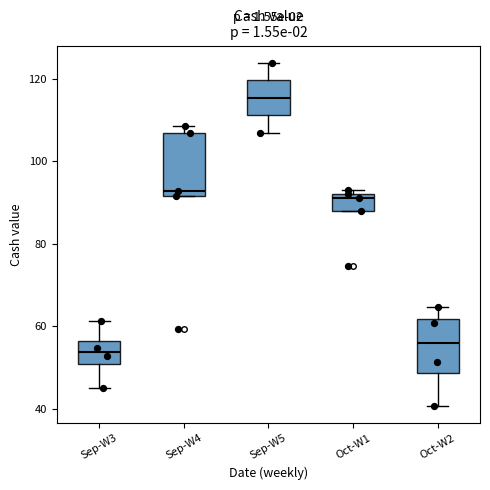

Where does the lower whisker of the box for Sep-W5 end on the y-axis? The values are not printed on the chart, so give them approximately, as read against the axis.

106